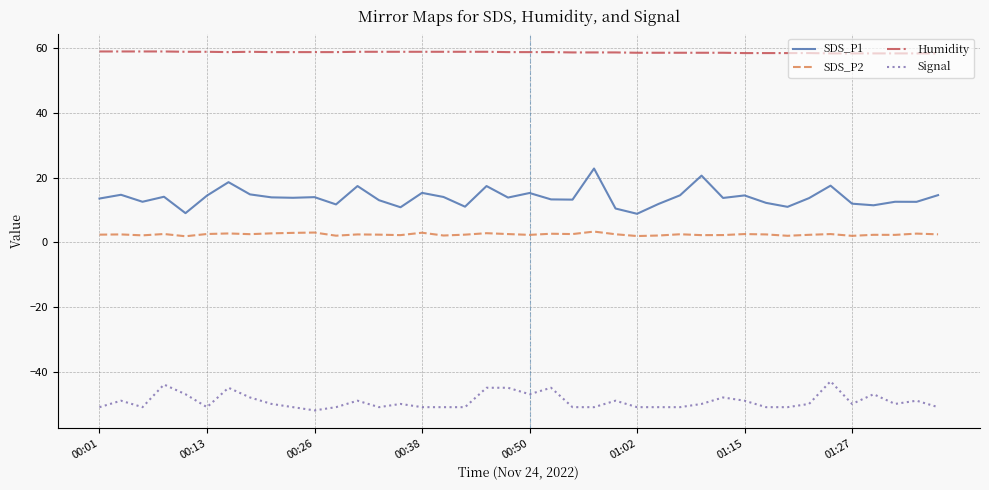

What is the difference between the maximum and minimum values in the Signal series?

9.0